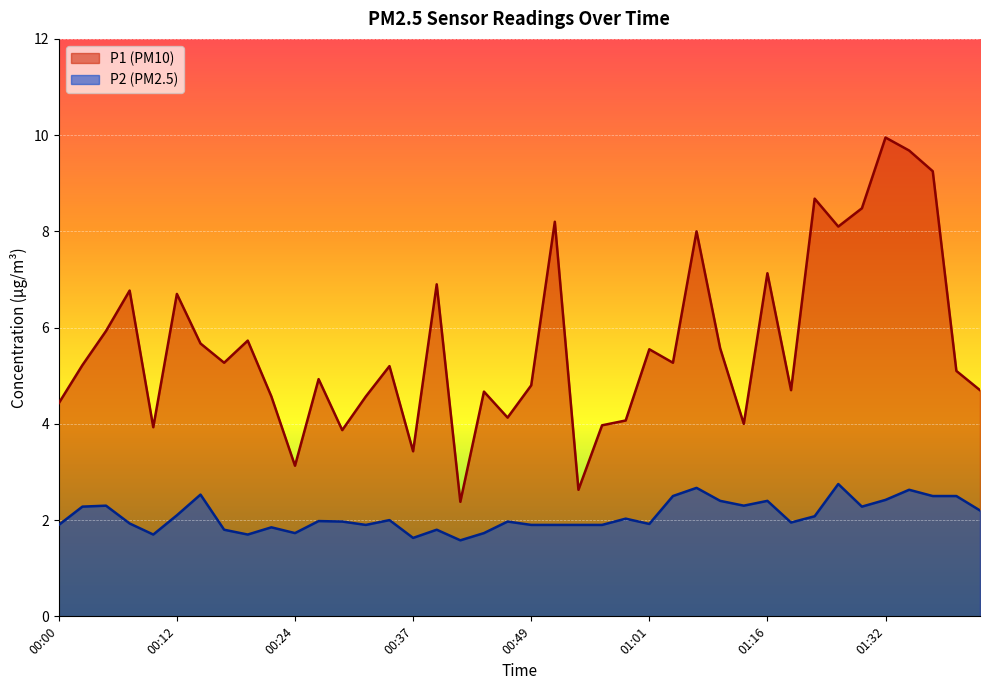

Reading left to right, list all the values displayed in this chart.

P1: 4.4	5.2	5.9	6.8	3.9	6.7	5.7	5.3	5.7	4.6	3.1	4.9	3.9	4.6	5.2	3.4	6.9	2.4	4.7	4.1	4.8	8.2	2.6	4.0	4.1	5.5	5.3	8.0	5.6	4.0	7.1	4.7	8.7	8.1	8.5	9.9	9.7	9.2	5.1	4.7
P2: 1.9	2.3	2.3	1.9	1.7	2.1	2.5	1.8	1.7	1.9	1.7	2.0	2.0	1.9	2.0	1.6	1.8	1.6	1.7	2.0	1.9	1.9	1.9	1.9	2.0	1.9	2.5	2.7	2.4	2.3	2.4	1.9	2.1	2.8	2.3	2.4	2.6	2.5	2.5	2.2